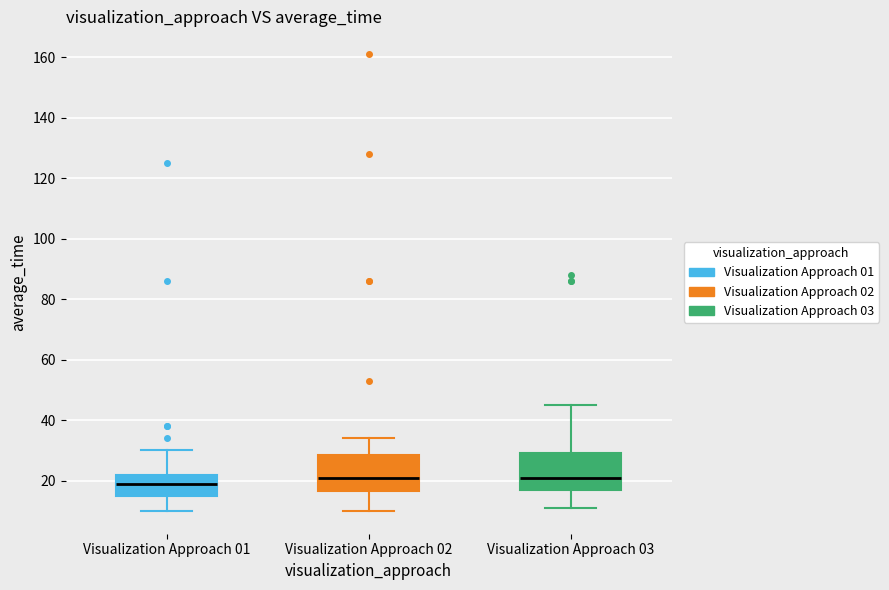

Reading left to right, transcribe this box plot: for each box, give where its median line is, the range the box spans, and where its two whiskers end, as read against the y-axis. The values are not printed on the chart, so give them approximately, as read against the axis.

Visualization Approach 01: median 20, box 16 to 22, whiskers 10 to 30
Visualization Approach 02: median 22, box 16 to 28, whiskers 10 to 34
Visualization Approach 03: median 22, box 18 to 30, whiskers 12 to 46